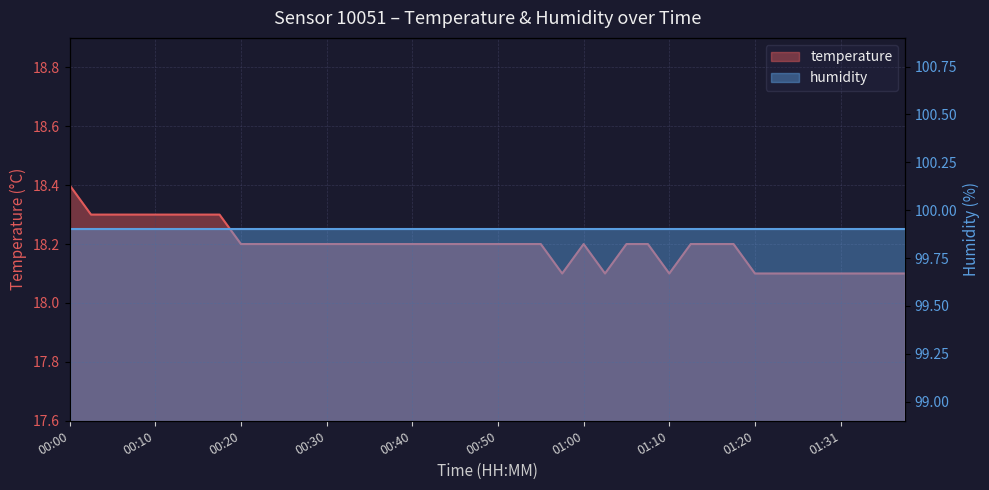

Count the values in the range 18 to 19.

40